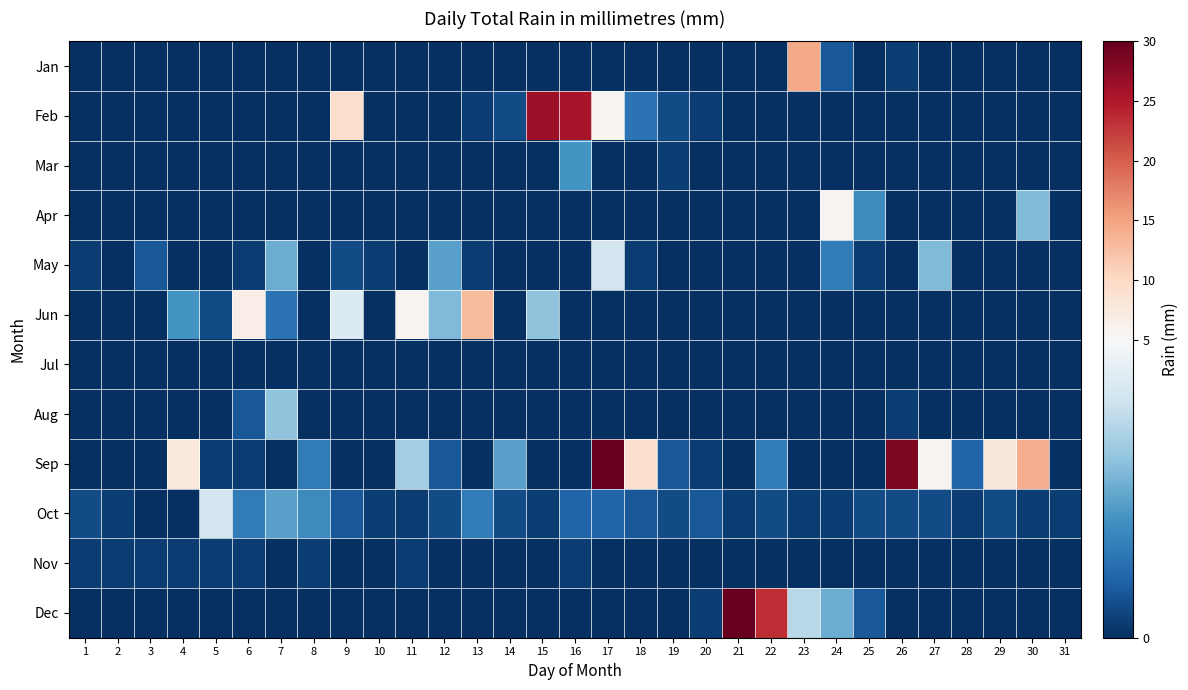

At how many categories does at least one series exceed 55?

1